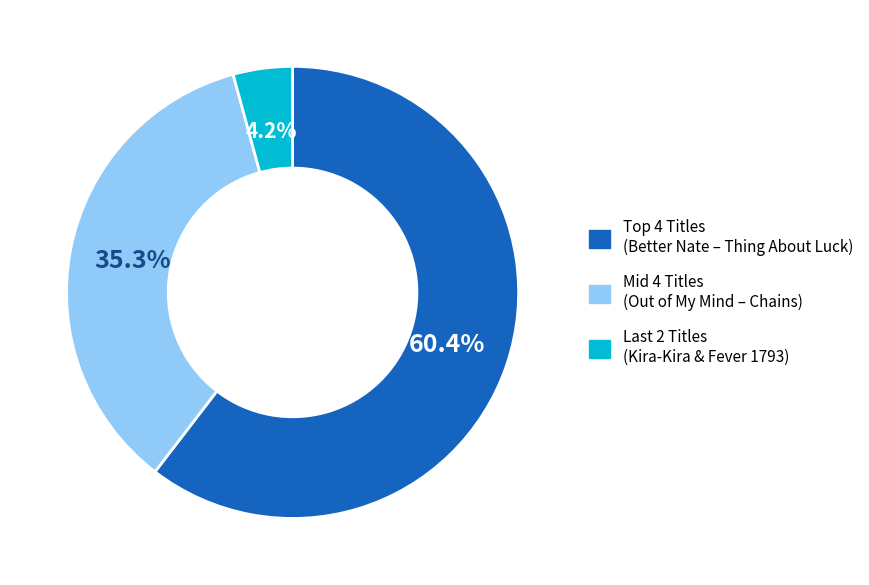

How many segments does this pie chart have?

3